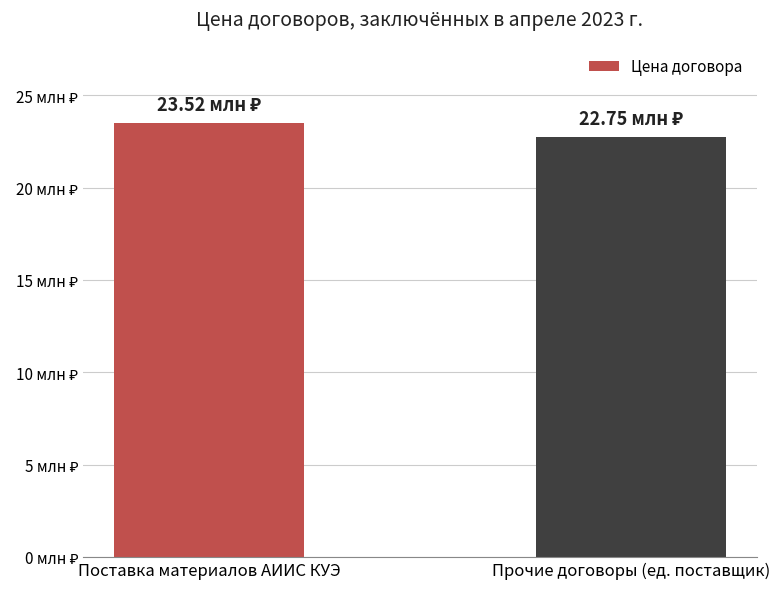

What is the change in value from Поставка материалов АИИС КУЭ to Прочие договоры (ед. поставщик)?

-764533.7